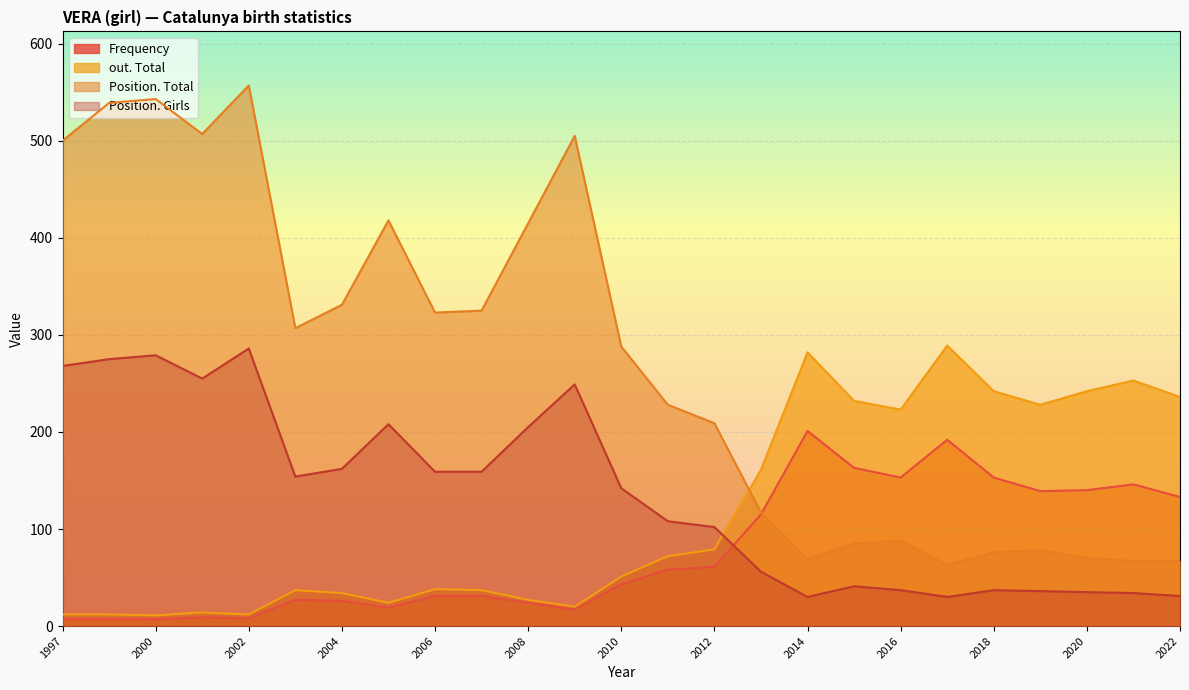

The value of Frequency at 2018 is 237. True or false?

False